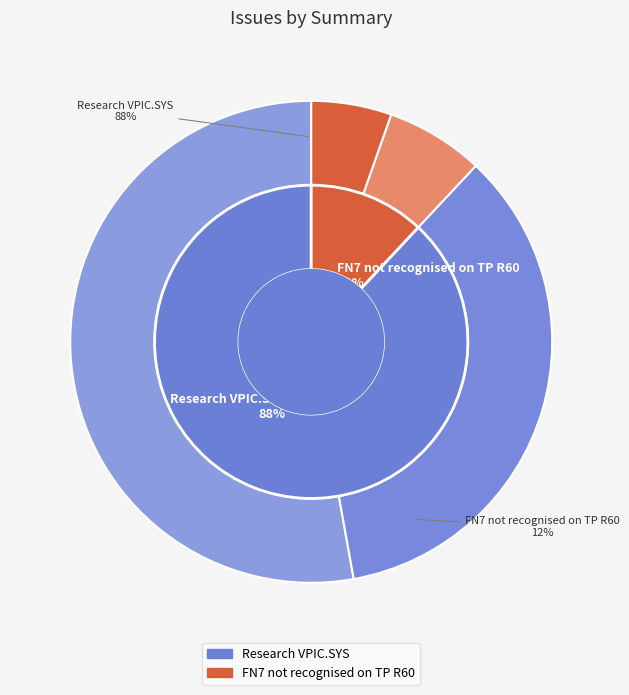

Is Research VPIC.SYS the majority of the pie?

Yes